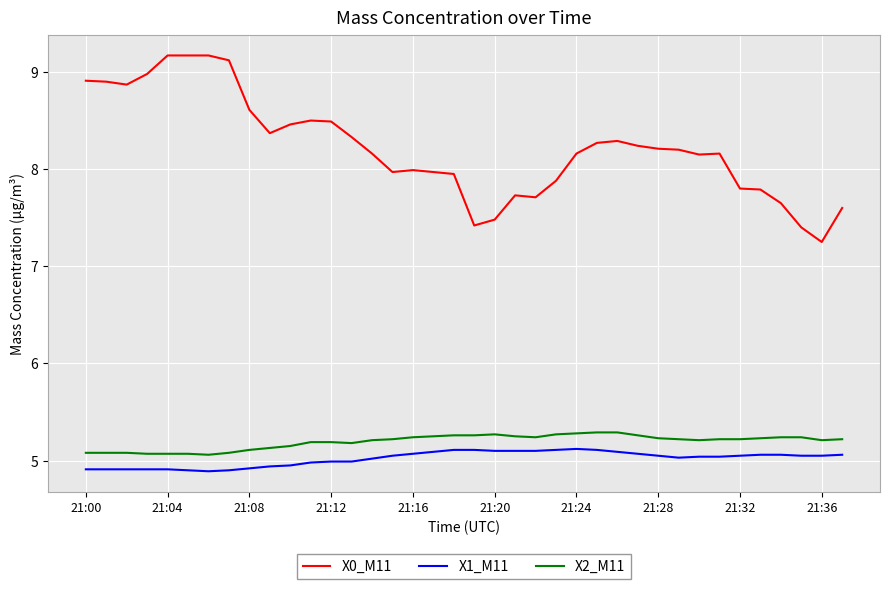

True or false: X2_M11 and X0_M11 cross at least once.

False